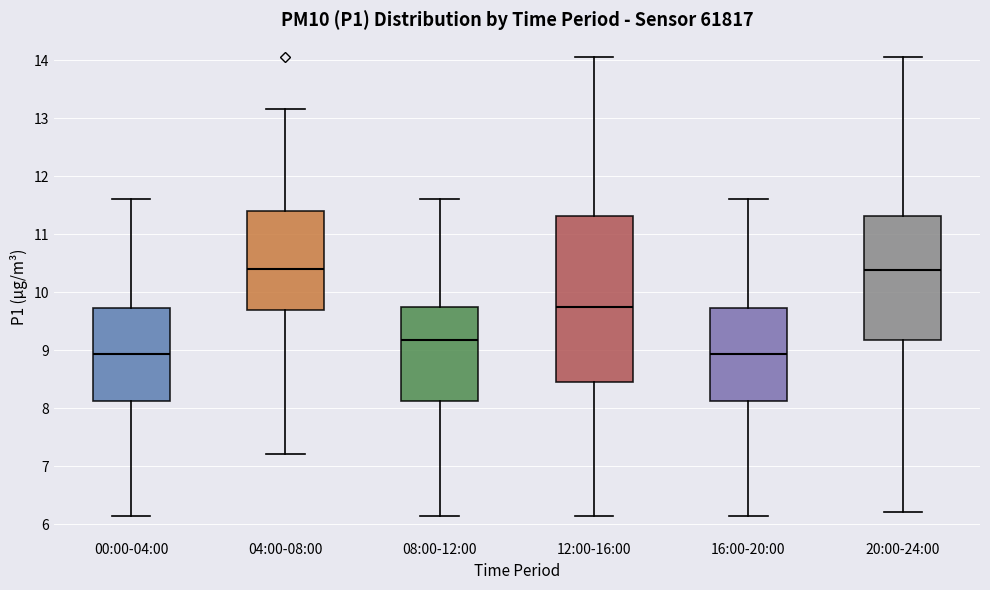

Which box is the tallest, from its lower edge to its upper edge?

12:00-16:00